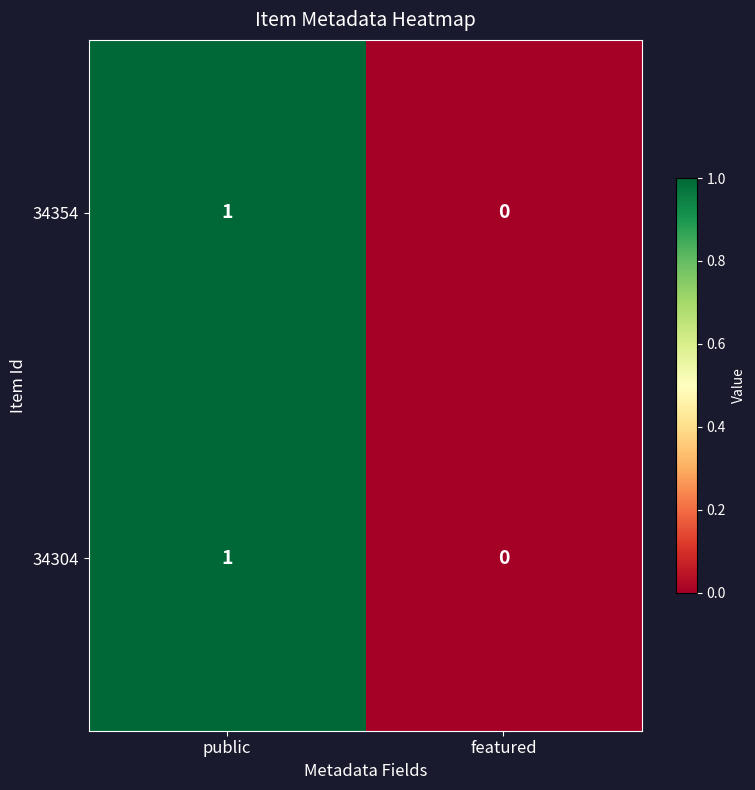

Rank the categories by 34354 value from lowest to highest.

featured, public